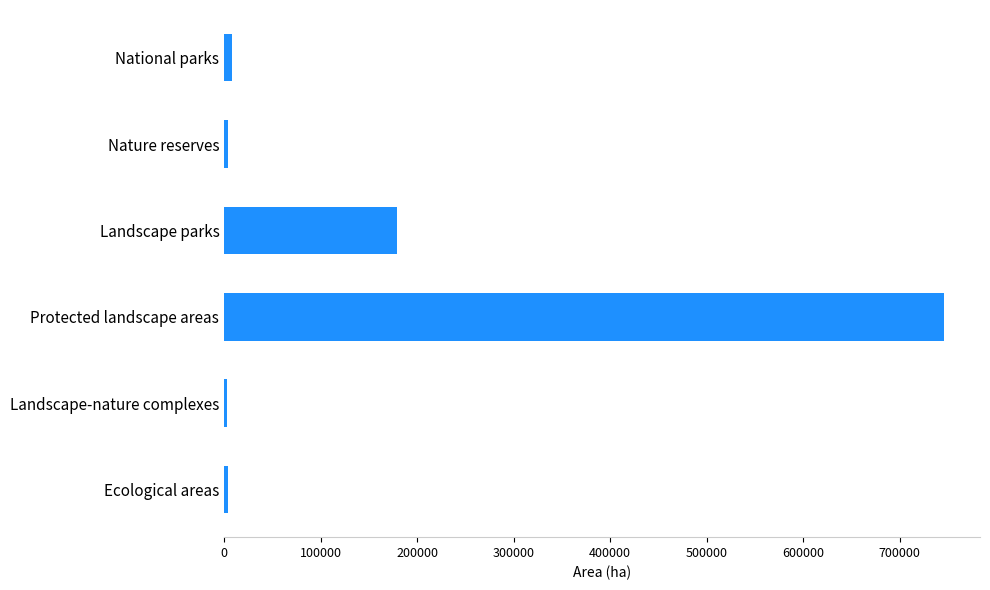

Where is the data nearest to the value 374398?

Landscape parks